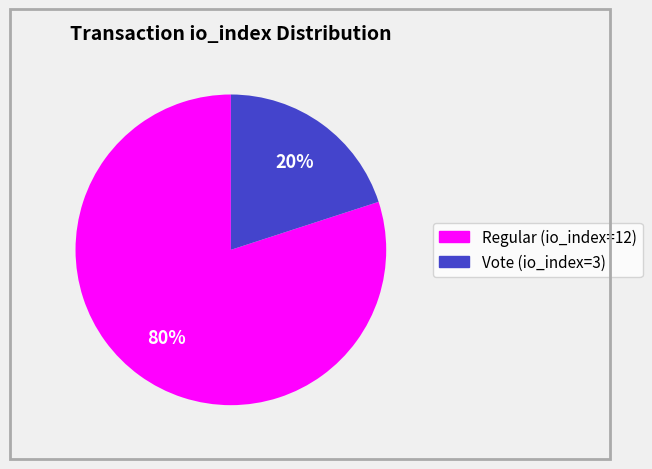

True or false: Regular (io_index=12) accounts for 80% of the total.

True